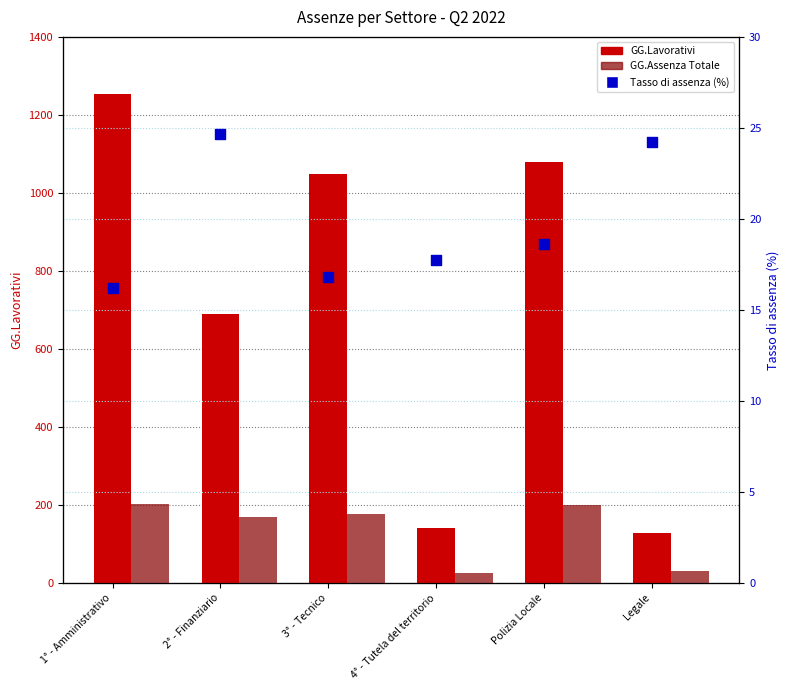

Which series has the widest spread of Y values?

GG.Lavorativi